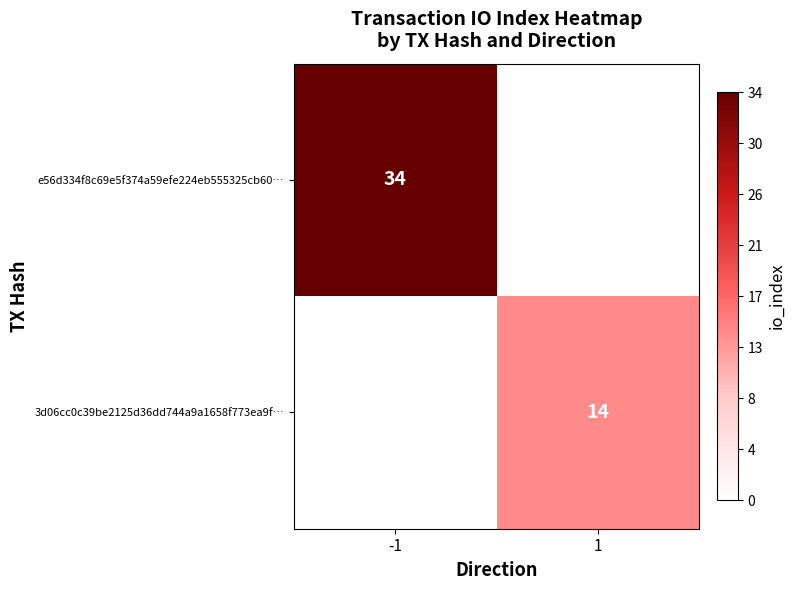

At how many categories does at least one series exceed 31?

1